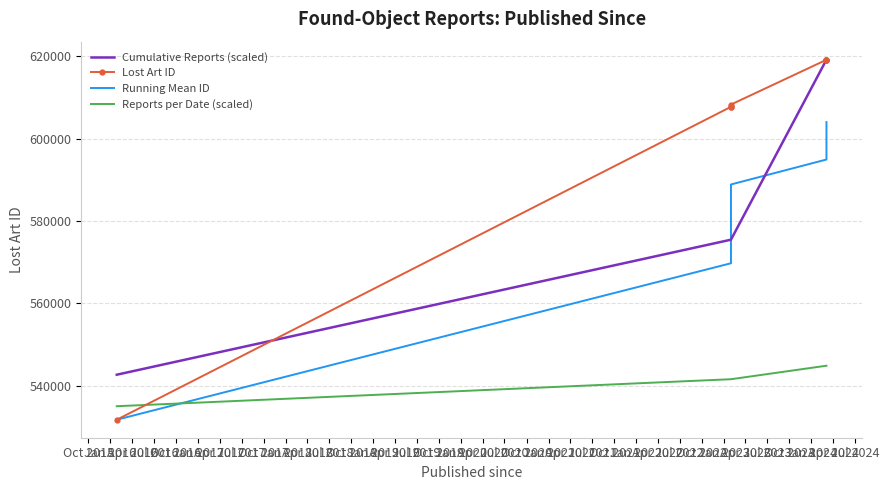

What is the maximum value for Cumulative Reports (scaled)?

619134.0